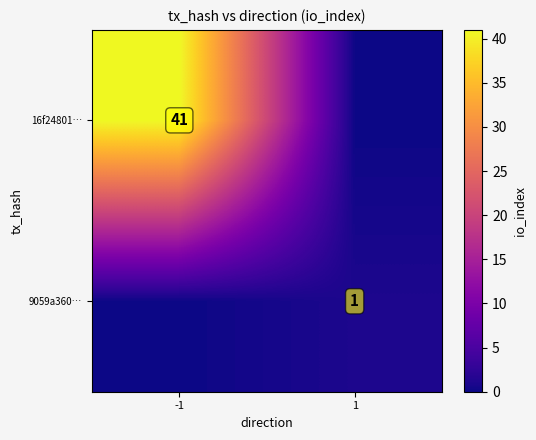

What is the total value across all series at 1?

1